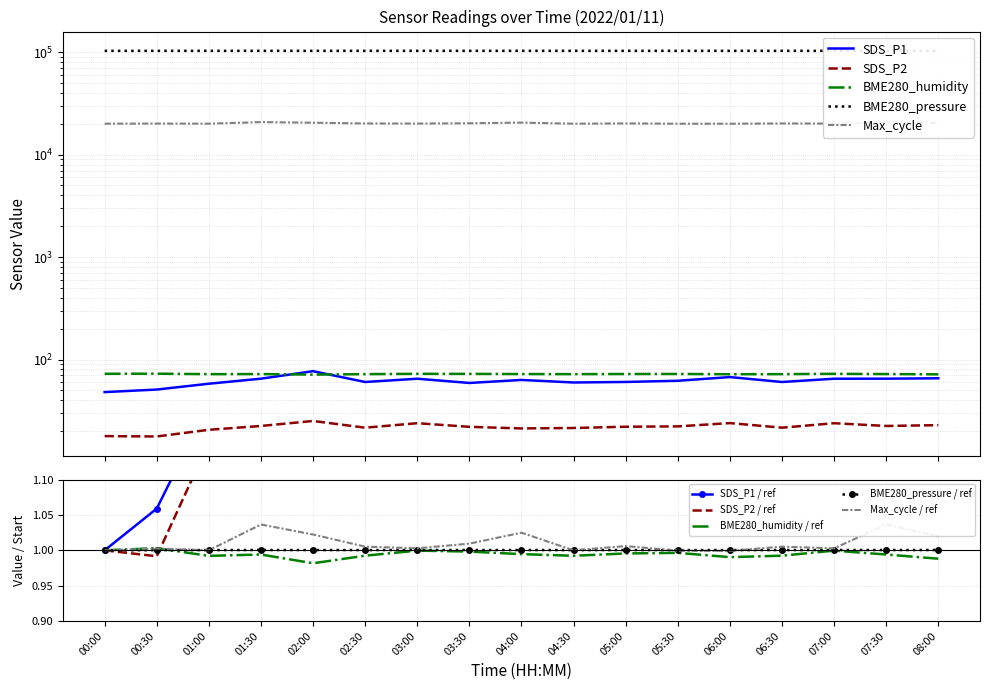

The BME280_humidity series shows 95.8 at 03:00. True or false?

False